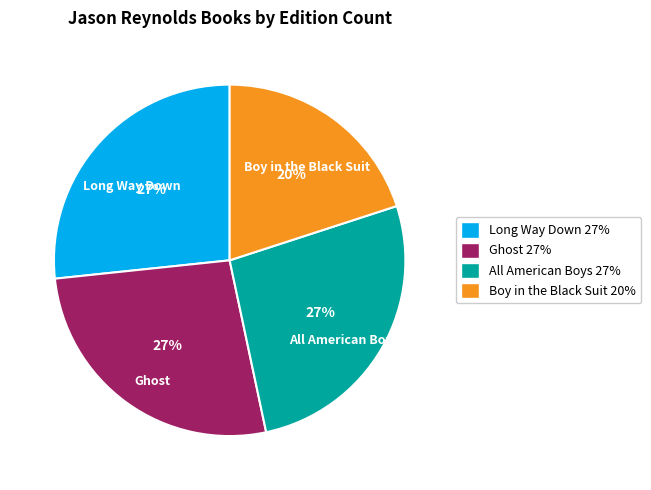

What is the ratio of the value at Ghost to the value at All American Boys?

1.0